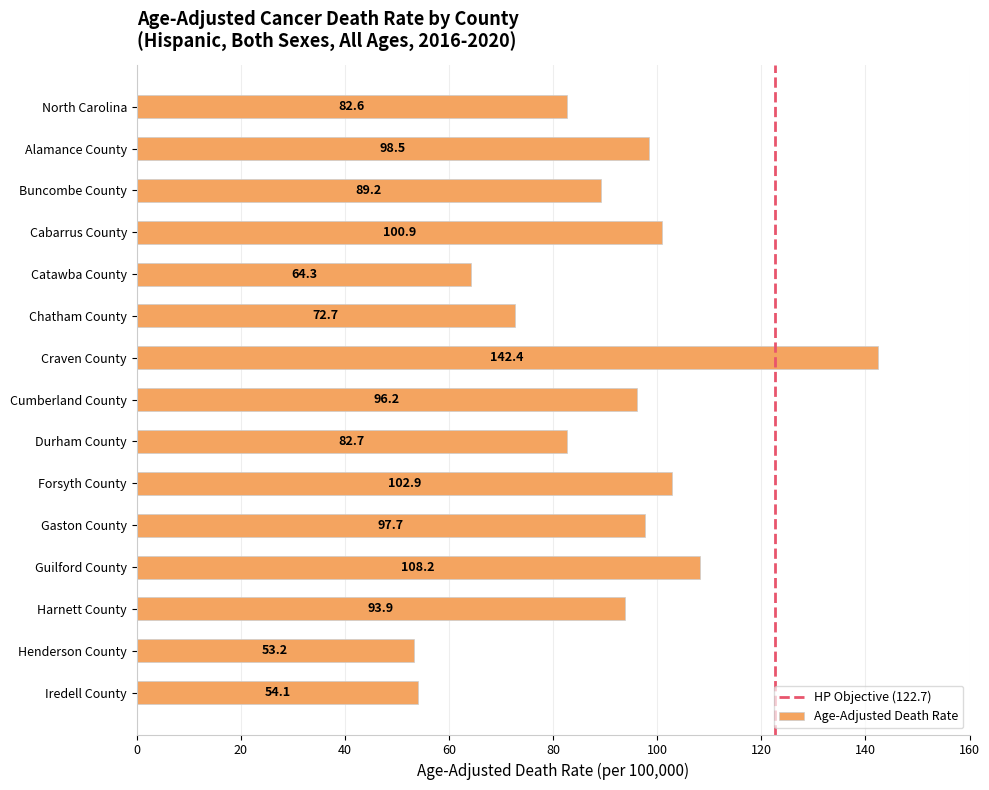

Rank the categories by value from highest to lowest.

Craven County, Guilford County, Forsyth County, Cabarrus County, Alamance County, Gaston County, Cumberland County, Harnett County, Buncombe County, Durham County, North Carolina, Chatham County, Catawba County, Iredell County, Henderson County